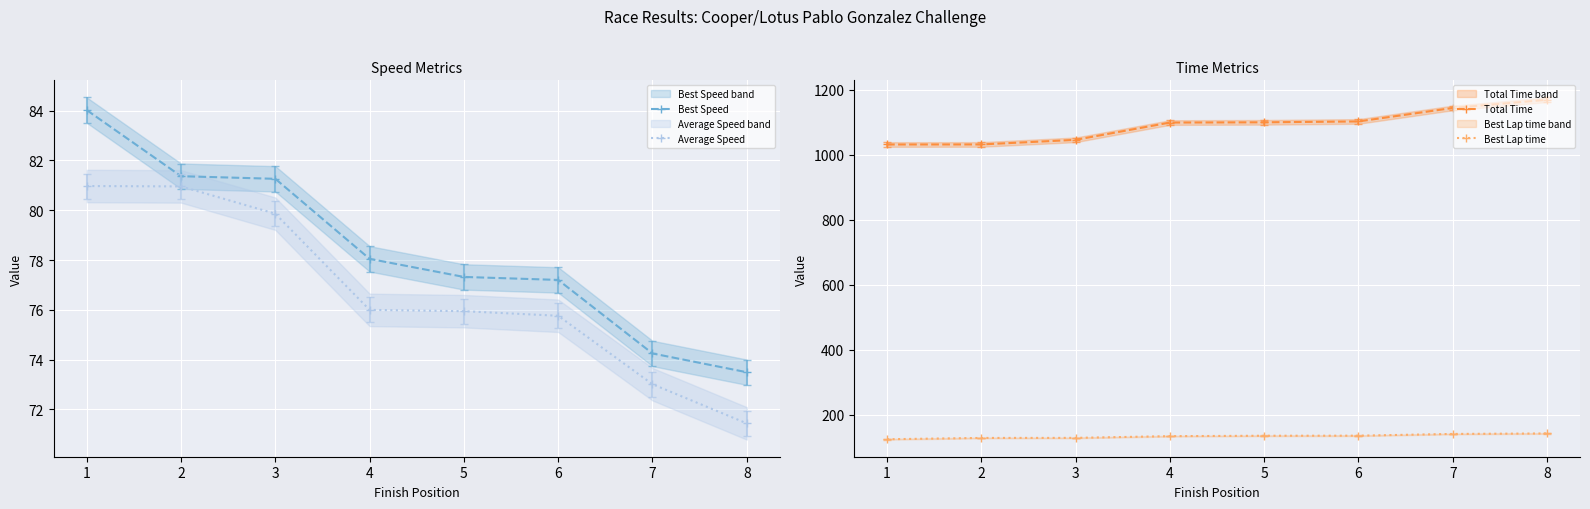

At how many categories does at least one series exceed 313?

8